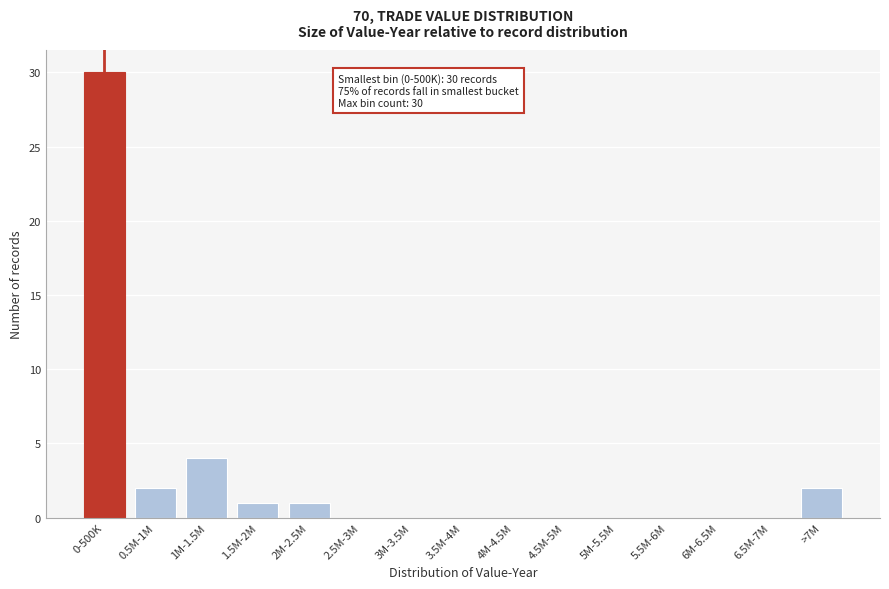

Reading right to left, transcribe all the data shown in this chart.

>7M=2	6.5M-7M=0	6M-6.5M=0	5.5M-6M=0	5M-5.5M=0	4.5M-5M=0	4M-4.5M=0	3.5M-4M=0	3M-3.5M=0	2.5M-3M=0	2M-2.5M=1	1.5M-2M=1	1M-1.5M=4	0.5M-1M=2	0-500K=30